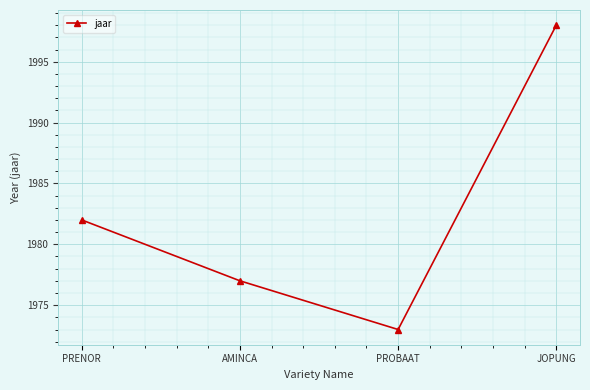

True or false: there are more than 0 points higher than both neighbors.

False